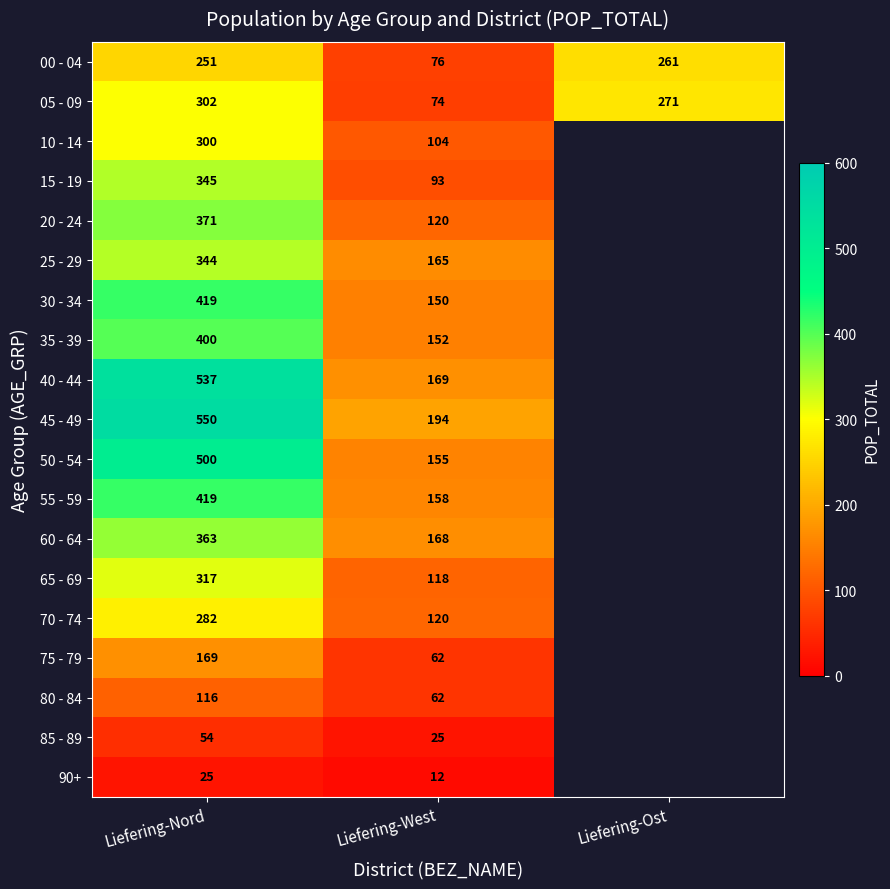

True or false: 50 - 54 has a value of 155 at Liefering-West.

True